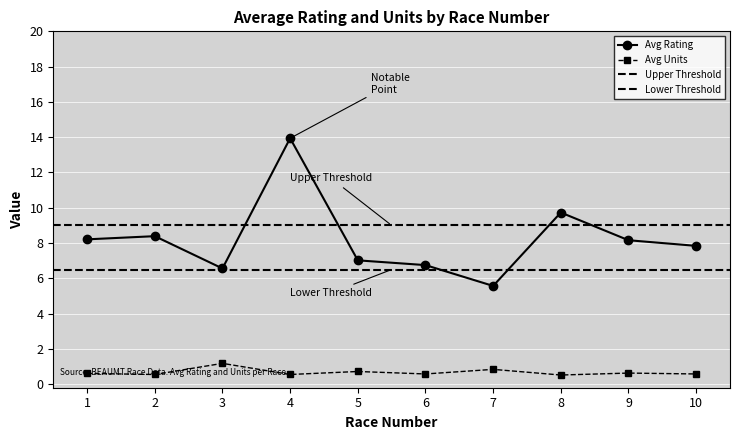

Rank the series by their average value, from highest to lowest.

Avg Rating, Avg Units